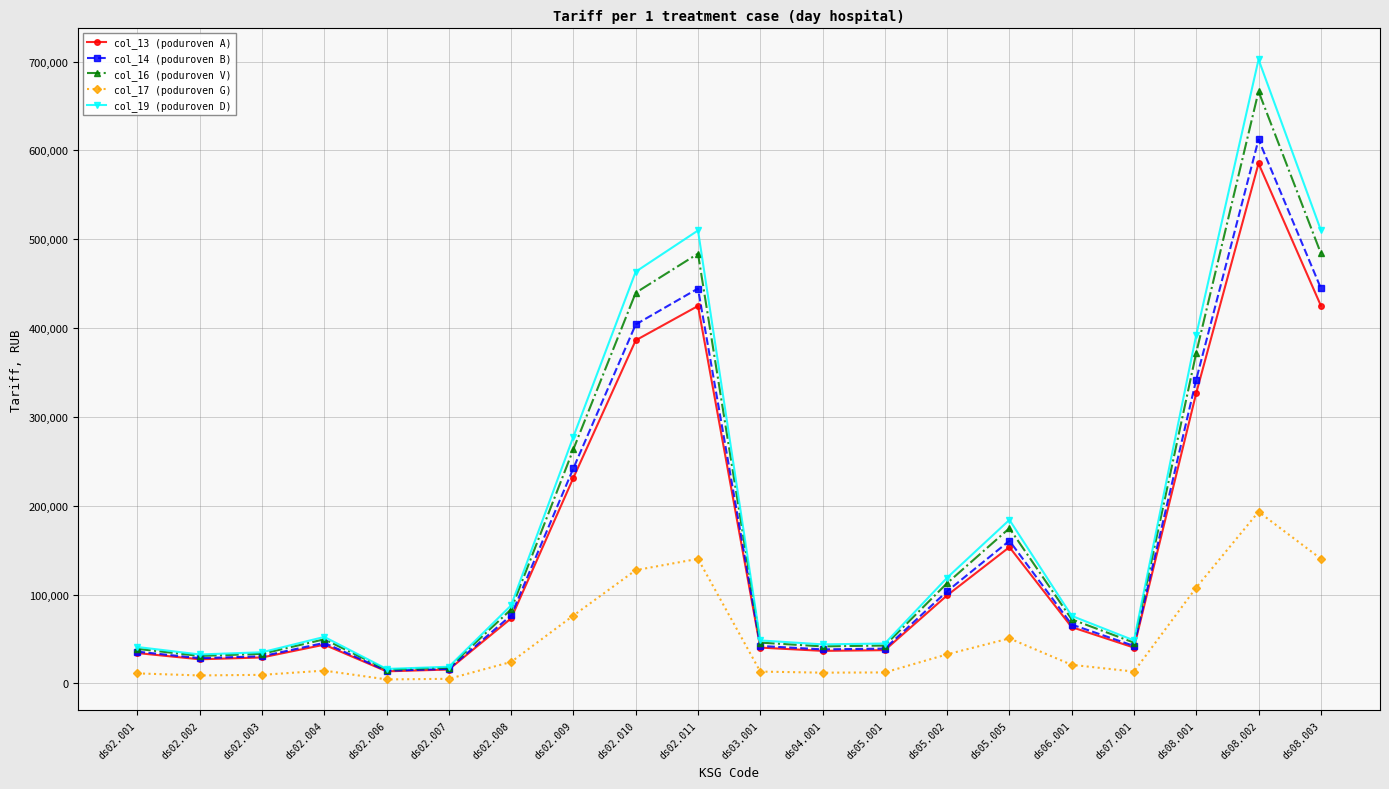

What is the spread (max minus min) of values at ds02.002?

23614.1